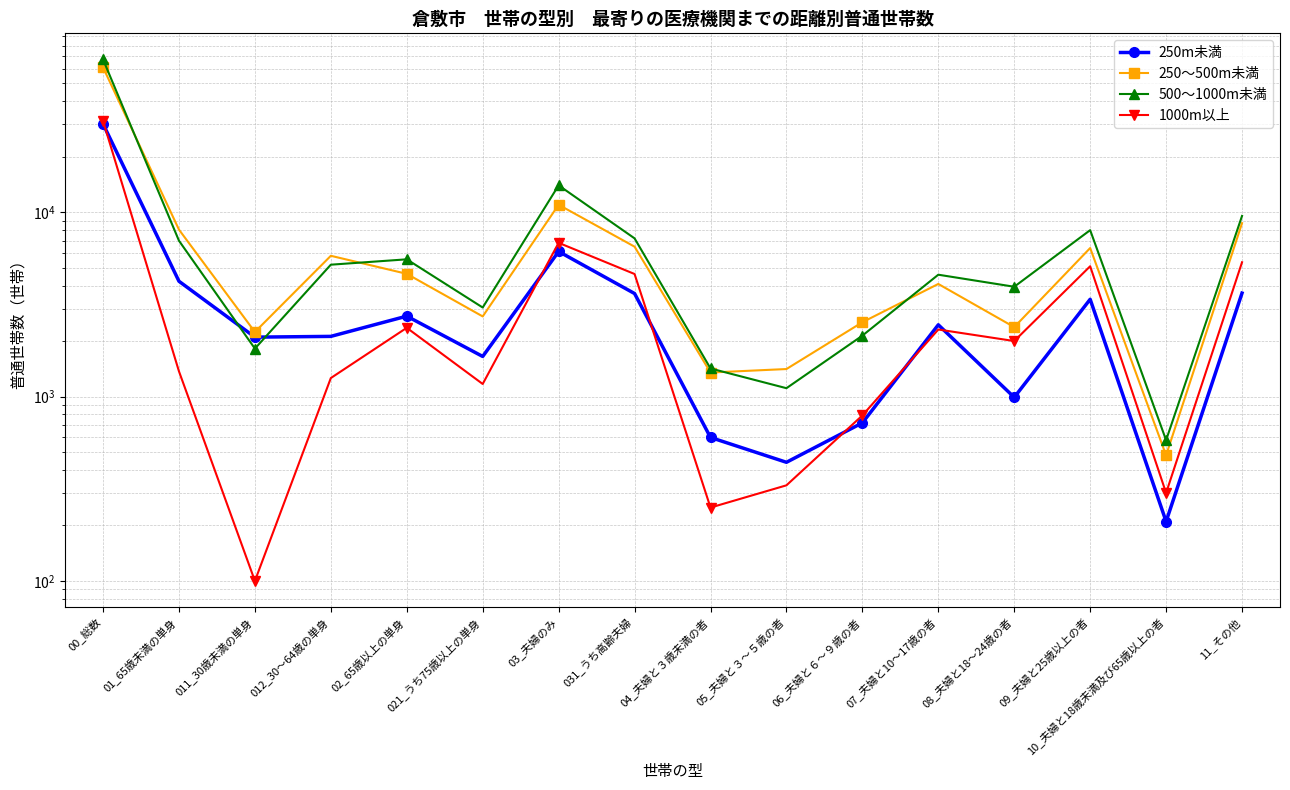

Where does the 500～1000m未満 series first go above 5190?

00_総数